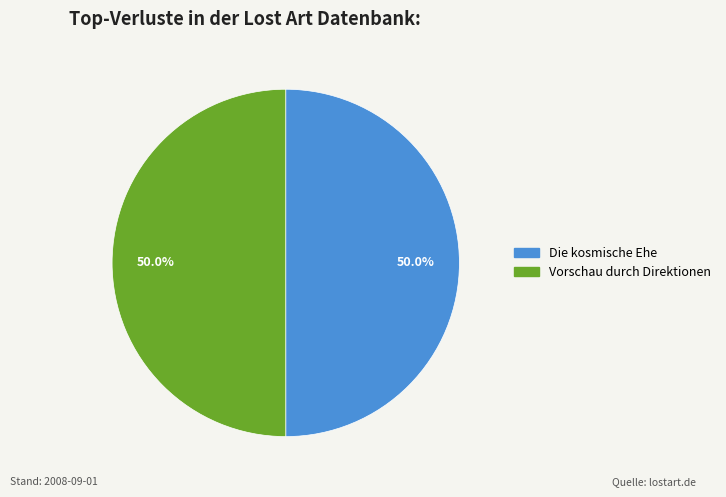

Is the sum of Vorschau durch Direktionen and Die kosmische Ehe greater than half?

Yes